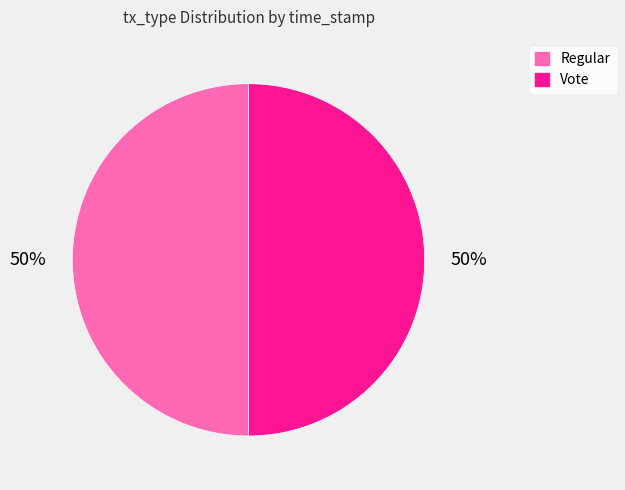

To the nearest percent, what is the average slice percentage?

50%